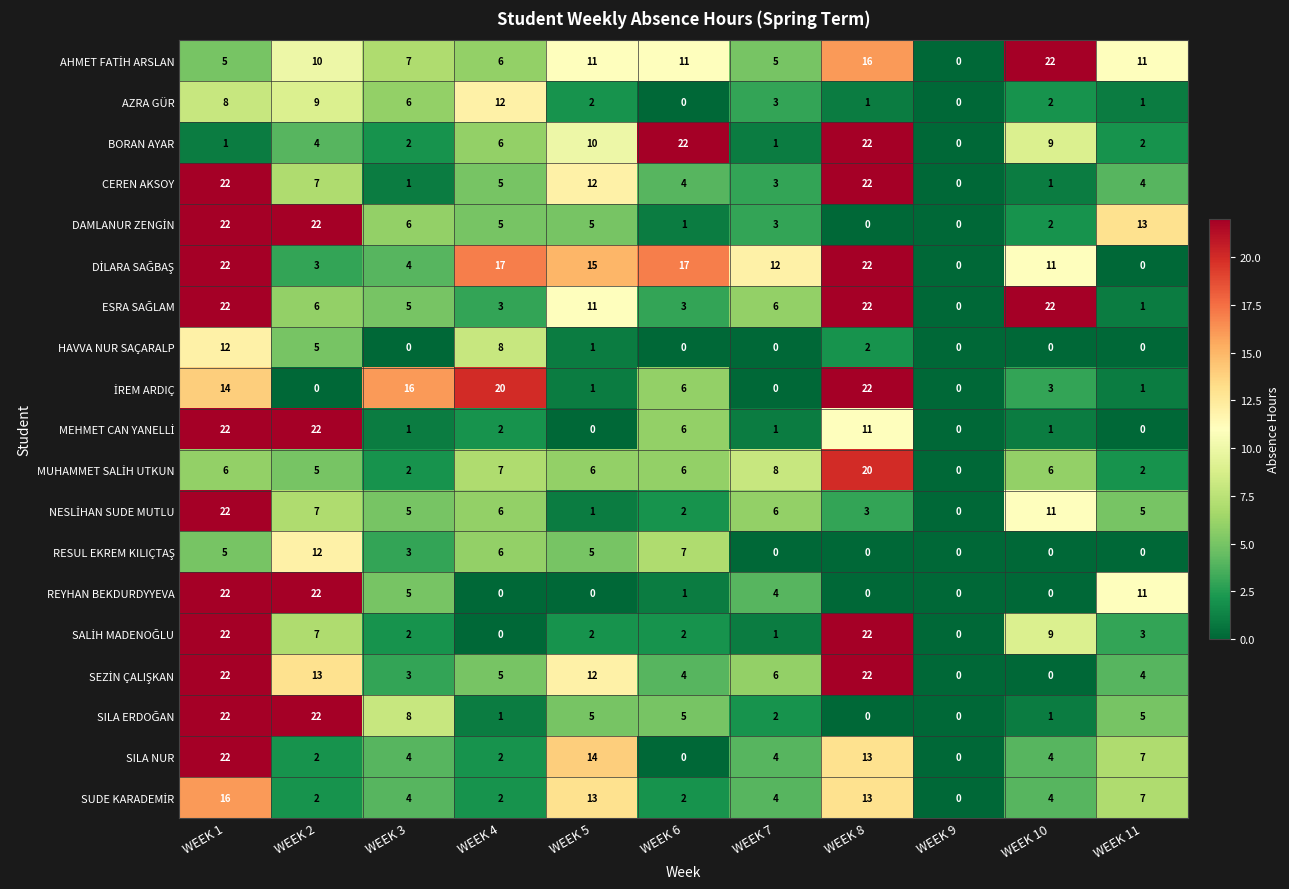

What is the difference between the SILA NUR values at WEEK 1 and WEEK 2?

20